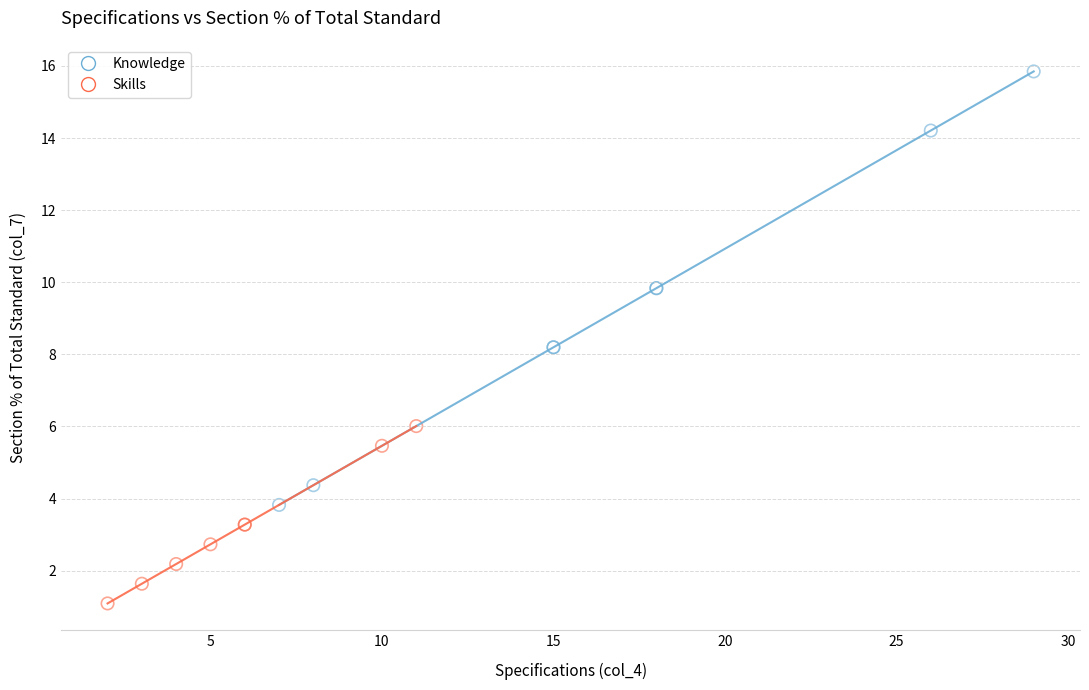

Which series has the largest Y range (max minus min)?

Knowledge